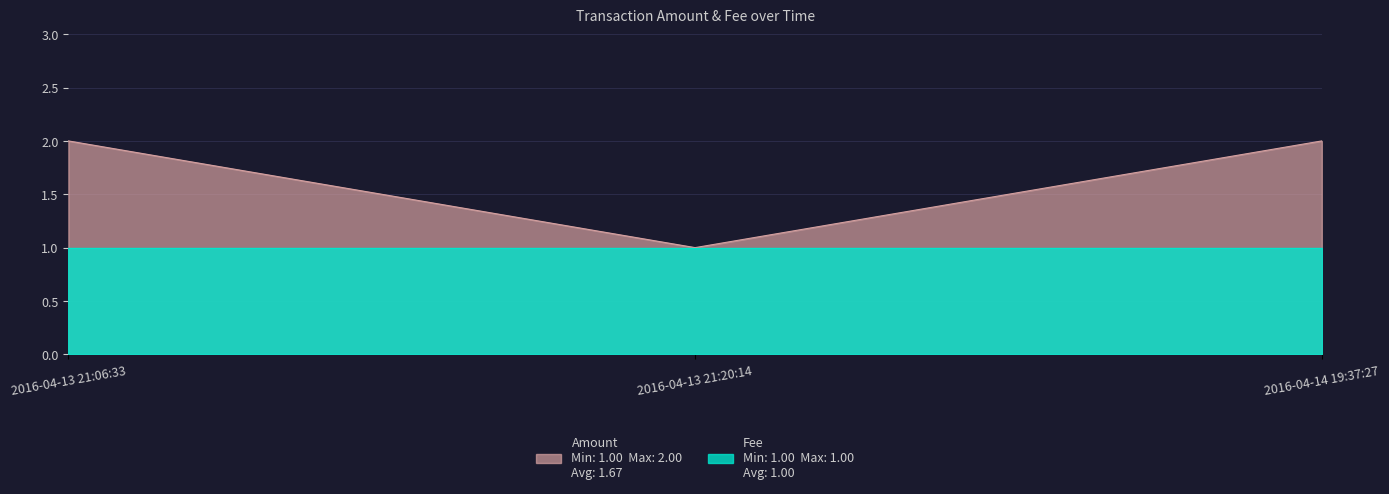

How many data points does each series have?

3